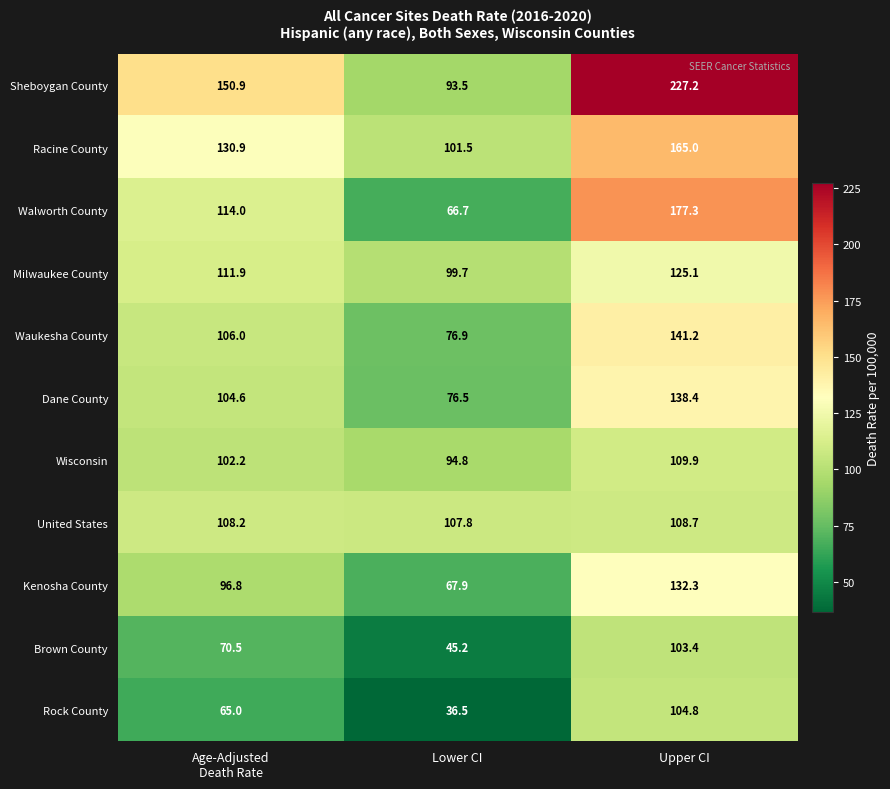

What is the average value of the Walworth County series?

119.3